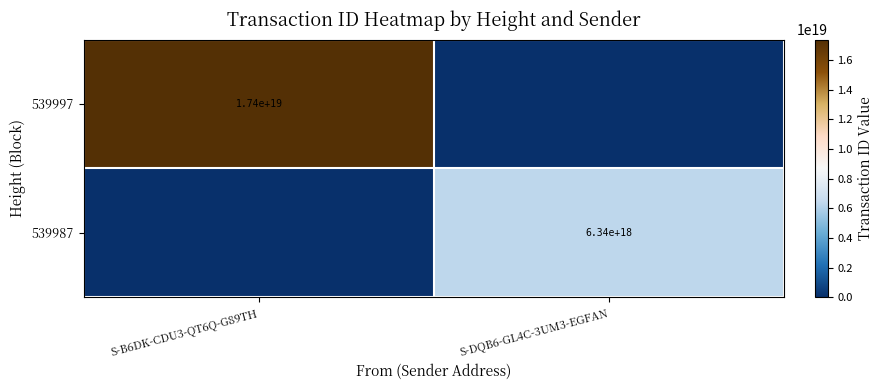

Is the value of 539997 at S-B6DK-CDU3-QT6Q-G89TH greater than the value of 539987 at S-DQB6-GL4C-3UM3-EGFAN?

Yes